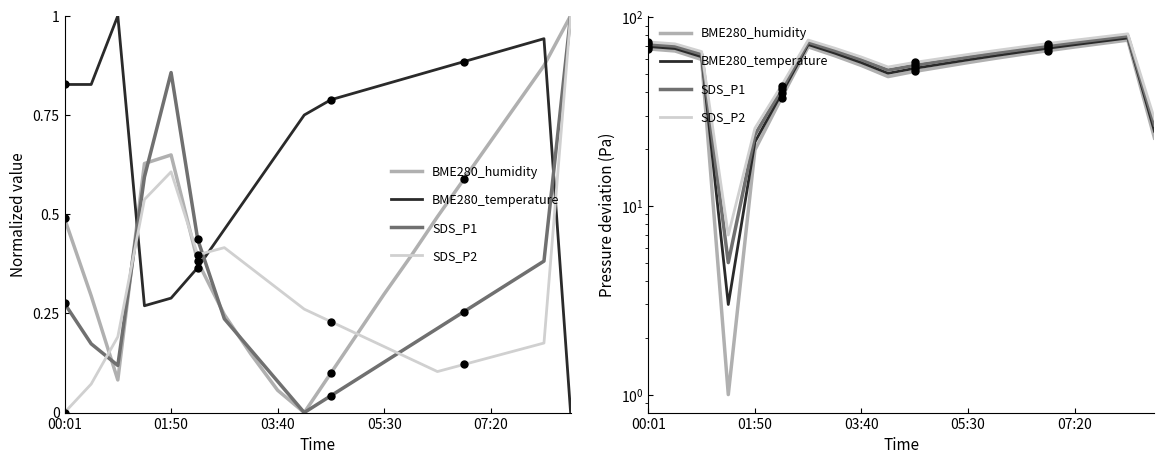

What are all the series names shown in the legend?

BME280_humidity, BME280_temperature, SDS_P1, SDS_P2